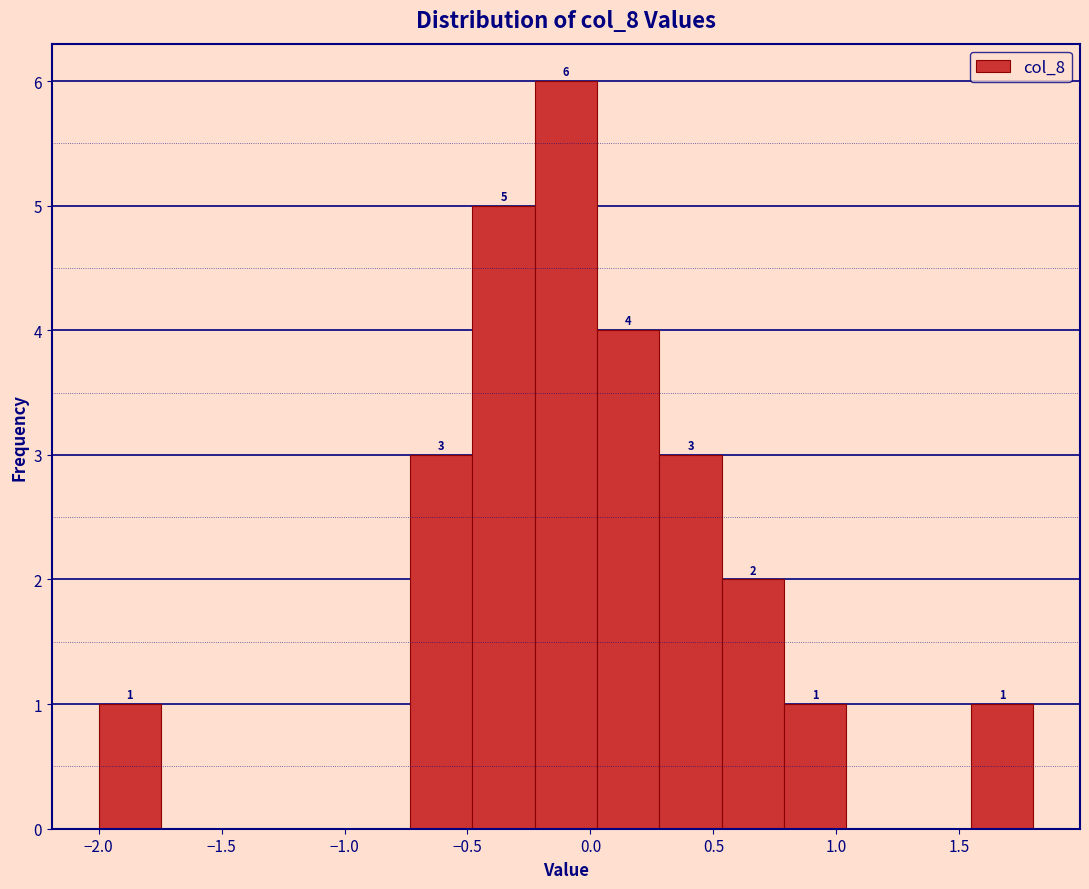

Which range on the x-axis has the tallest bar?

-0.25 to 0.05